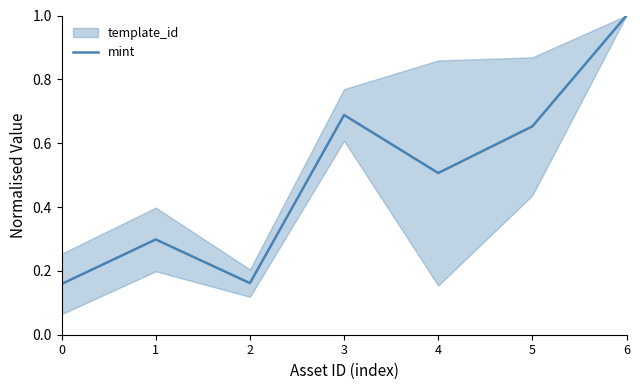

What is the difference between the values at 0 and 4?

0.3